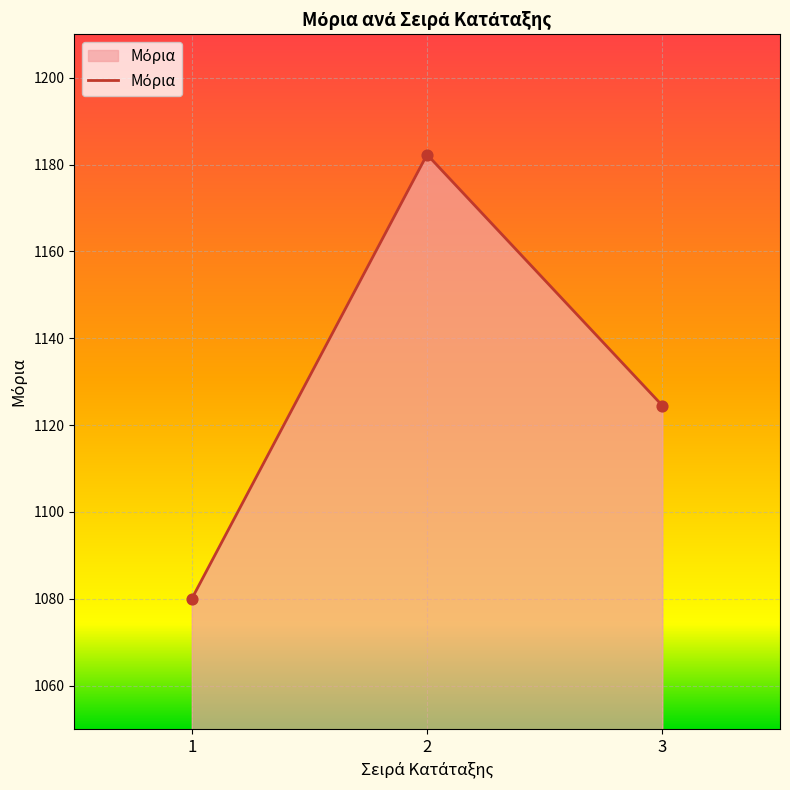

What is the change in value from 2 to 3?

-57.8